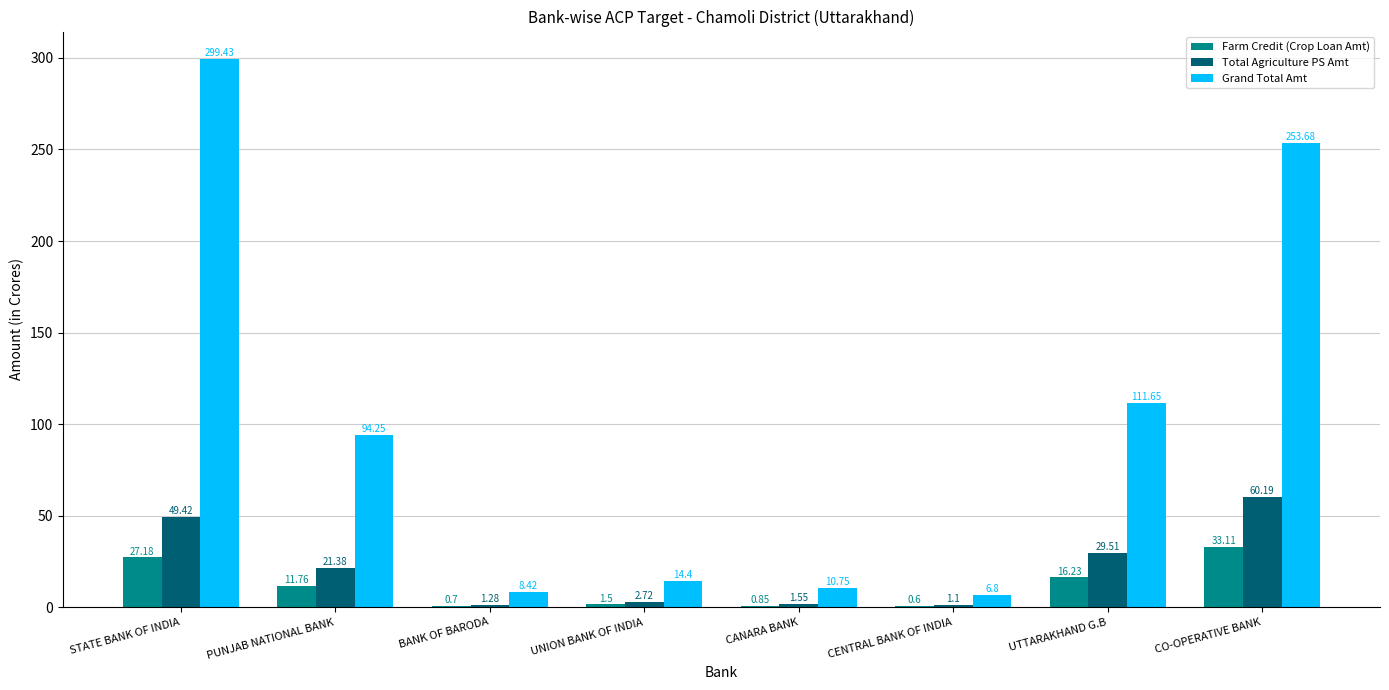

What is the greatest value displayed?

299.4